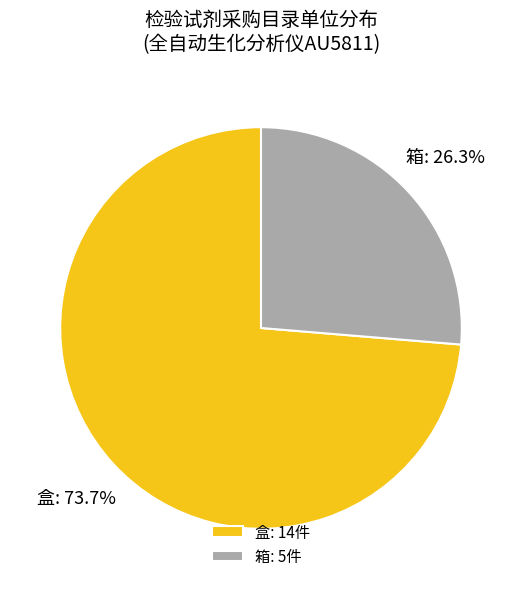

Is it true that 盒 is 86% of the pie?

False